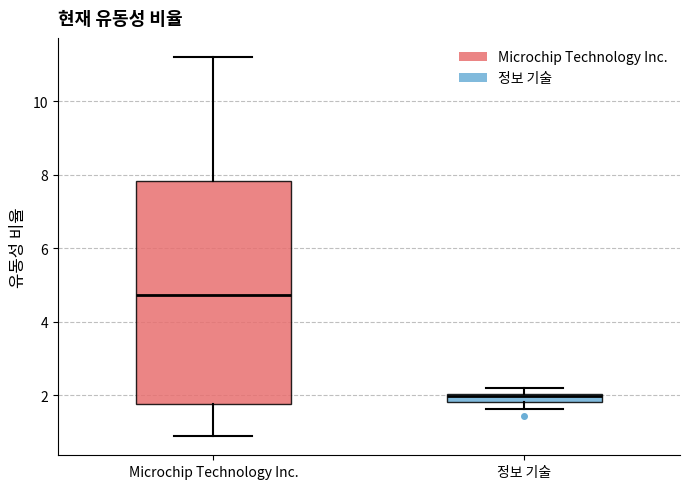

Where does the median line of the box for Microchip Technology Inc. sit on the y-axis? The values are not printed on the chart, so give them approximately, as read against the axis.

4.8